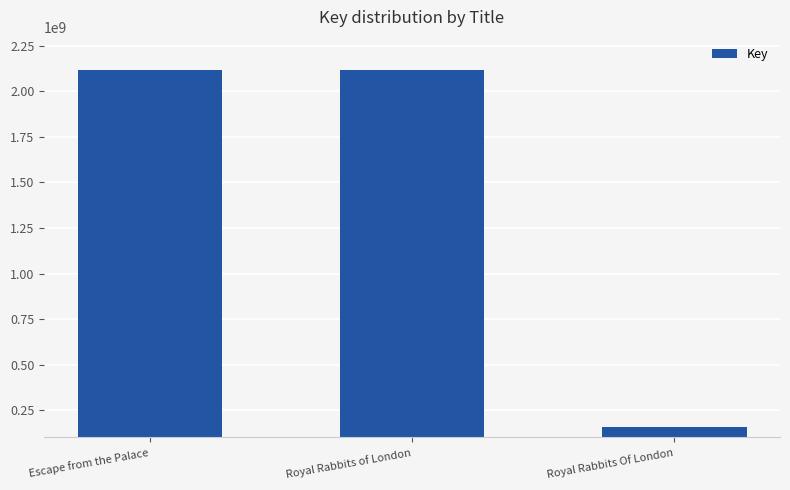

What is the smallest value displayed?

157764948